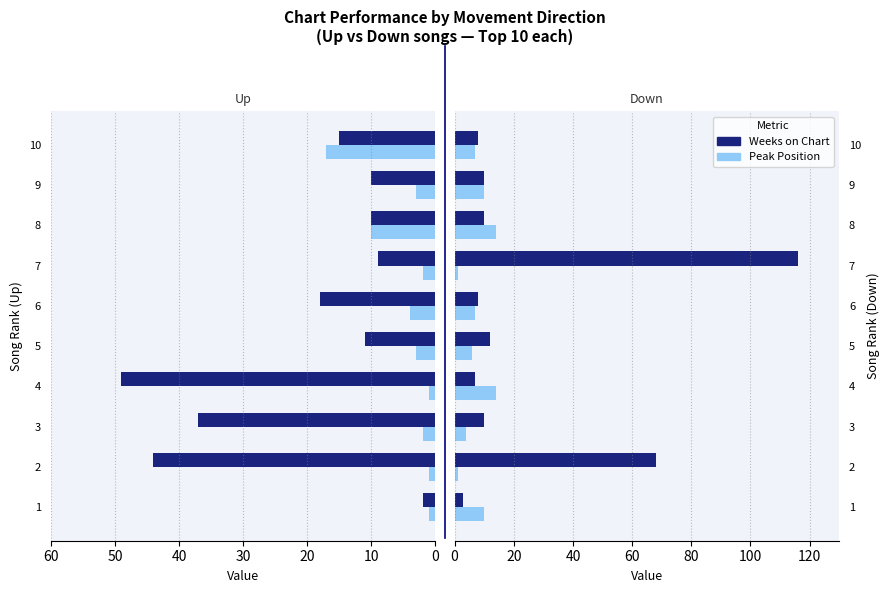

At 5, list the series in order from largest to smallest.

Weeks on Chart, Peak Position